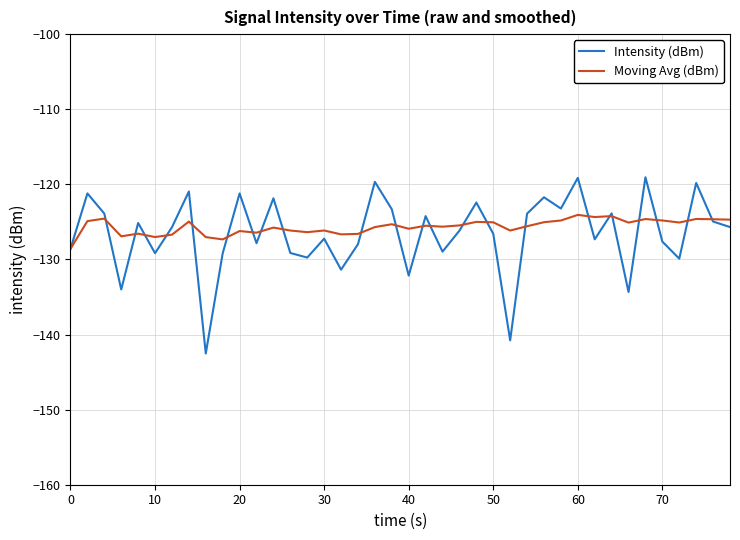

What is the smallest value displayed?

-142.5